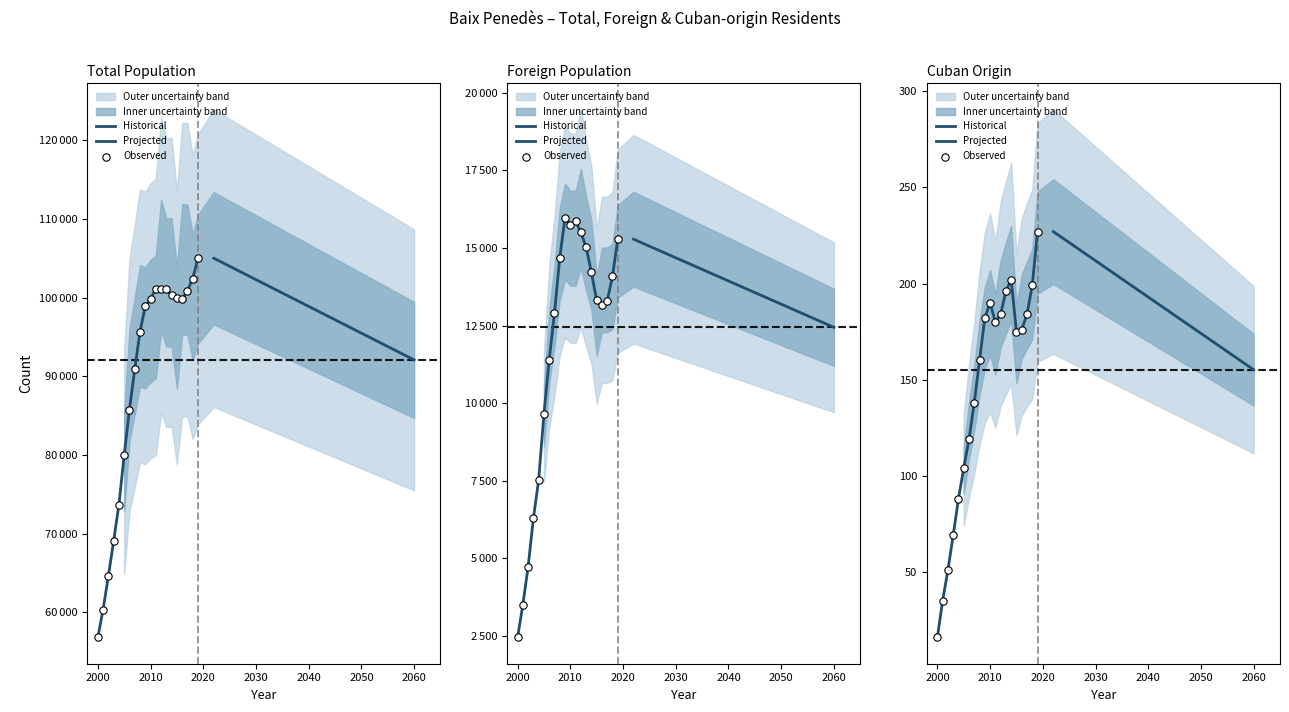

Is the value of Cuban origin at 2017 greater than the value of Foreign population at 2020?

No